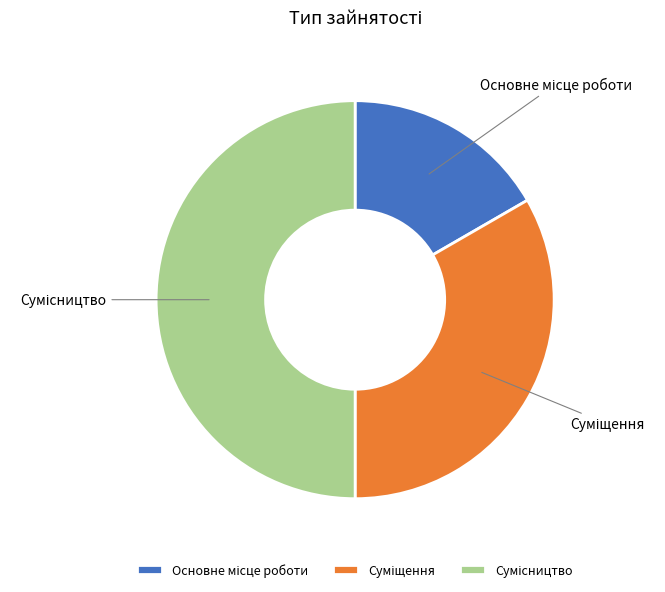

Count the number of slices in the pie.

3